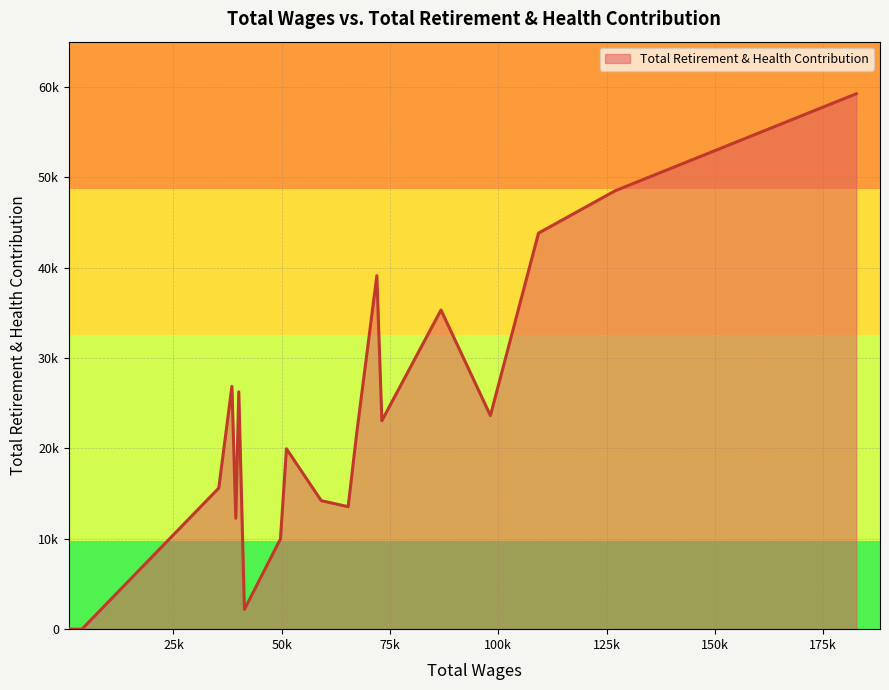

Does the chart display data point markers on the line(s)?

No